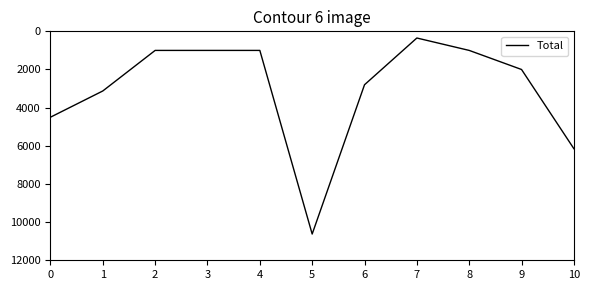

At which label is the value closest to 5487?

10